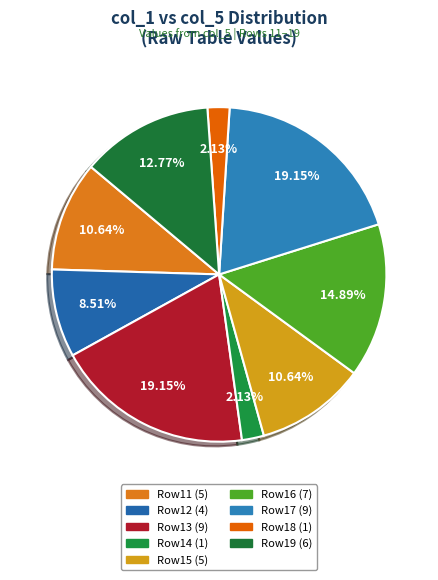

How many segments does this pie chart have?

9